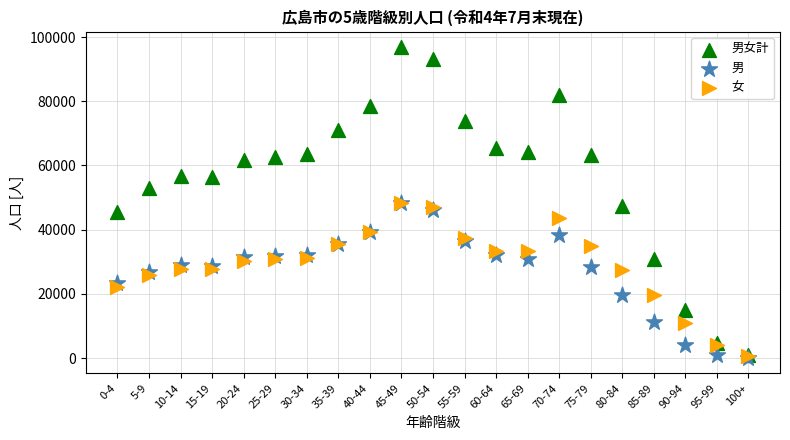

What are all the series names shown in the legend?

男女計, 男, 女